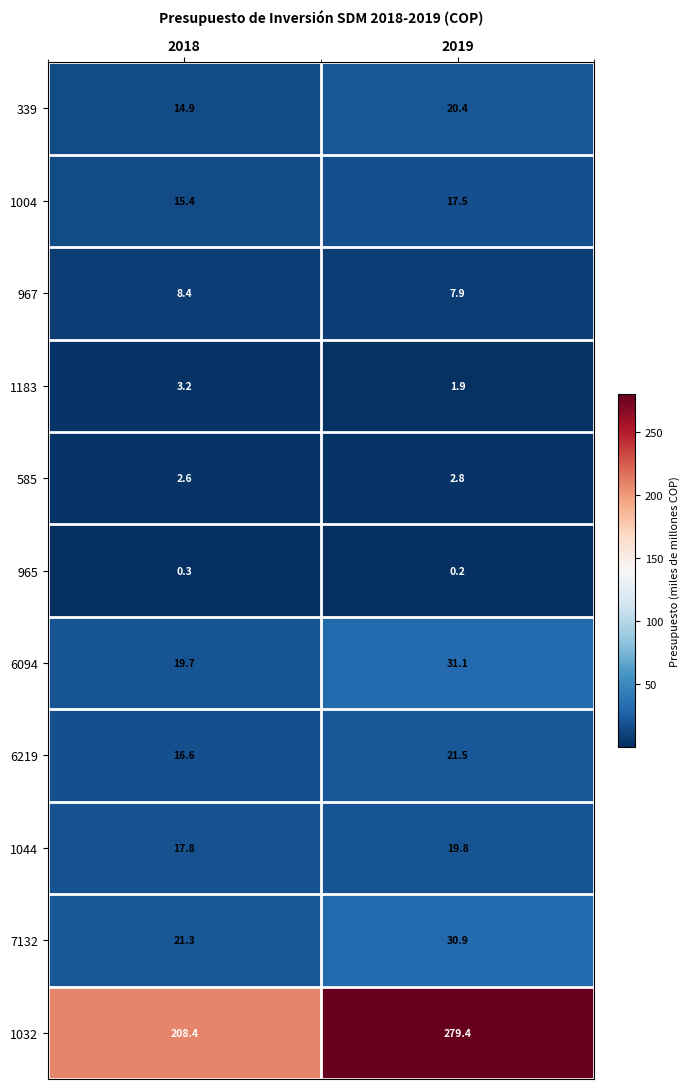

True or false: 1044 has a value of 17.8 at 2018.

True